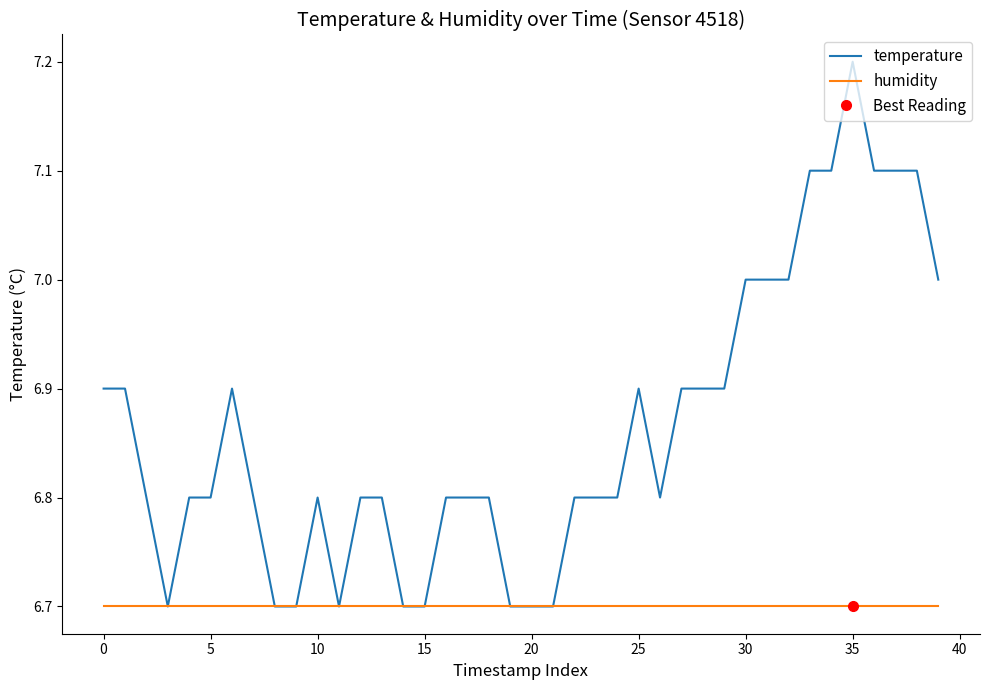

What is the label of the 21st point from the left?

20